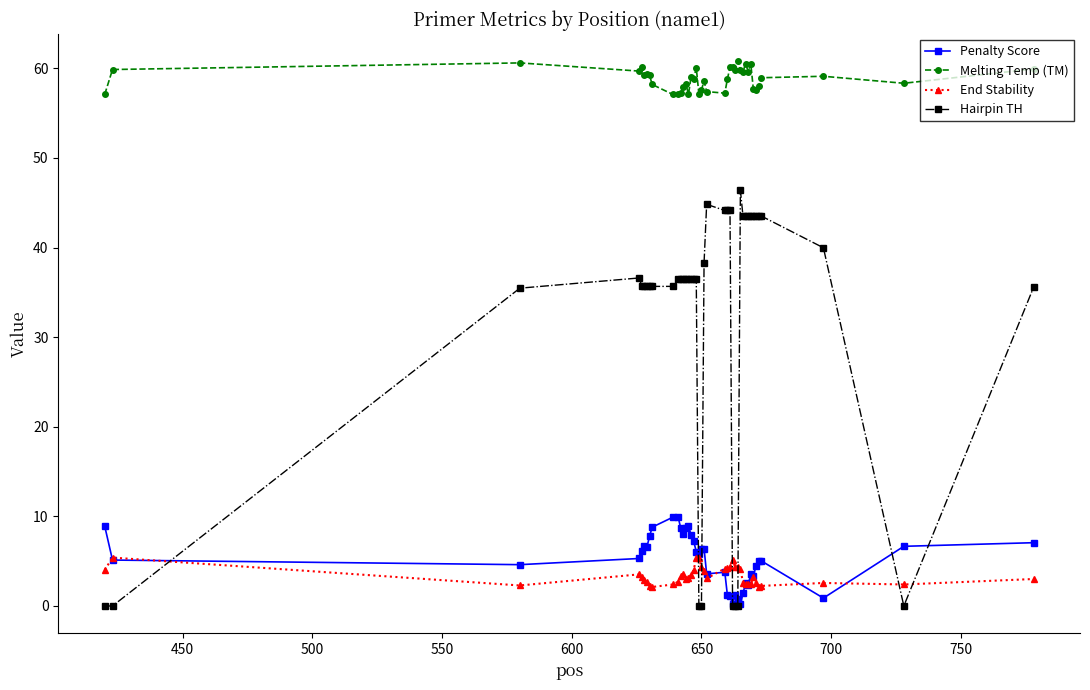

List the series in order of their peak value, highest first.

Melting Temp (TM), Hairpin TH, Penalty Score, End Stability